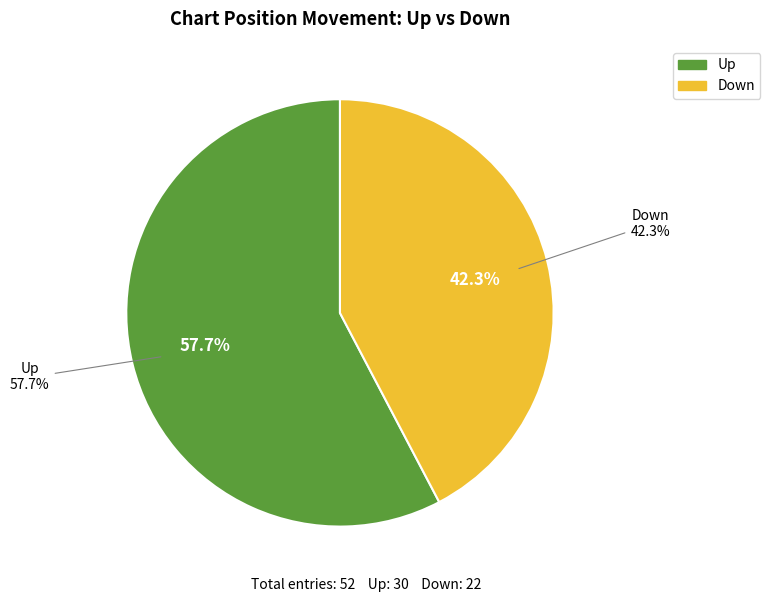

To the nearest percent, what is the difference between the Up and Down slice percentages?

15%